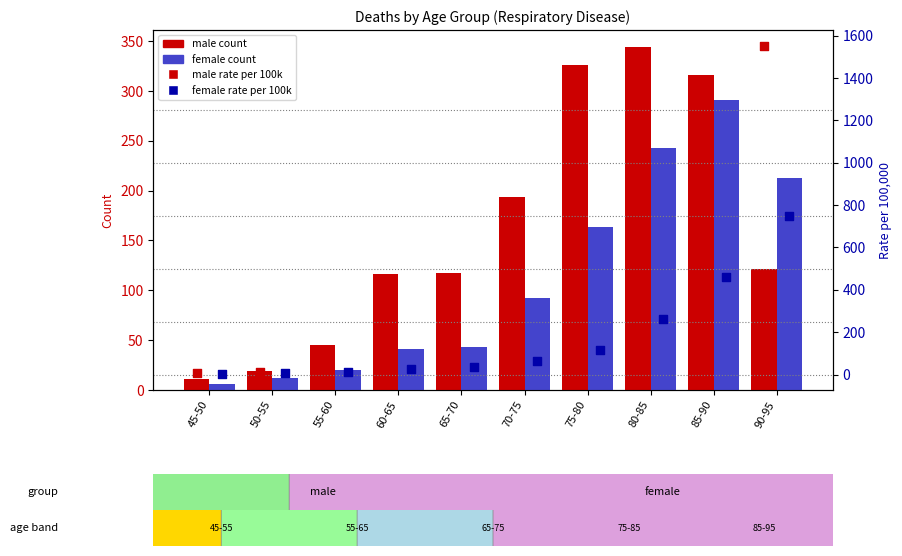

Which series reaches the maximum Y coordinate?

male rate per 100k